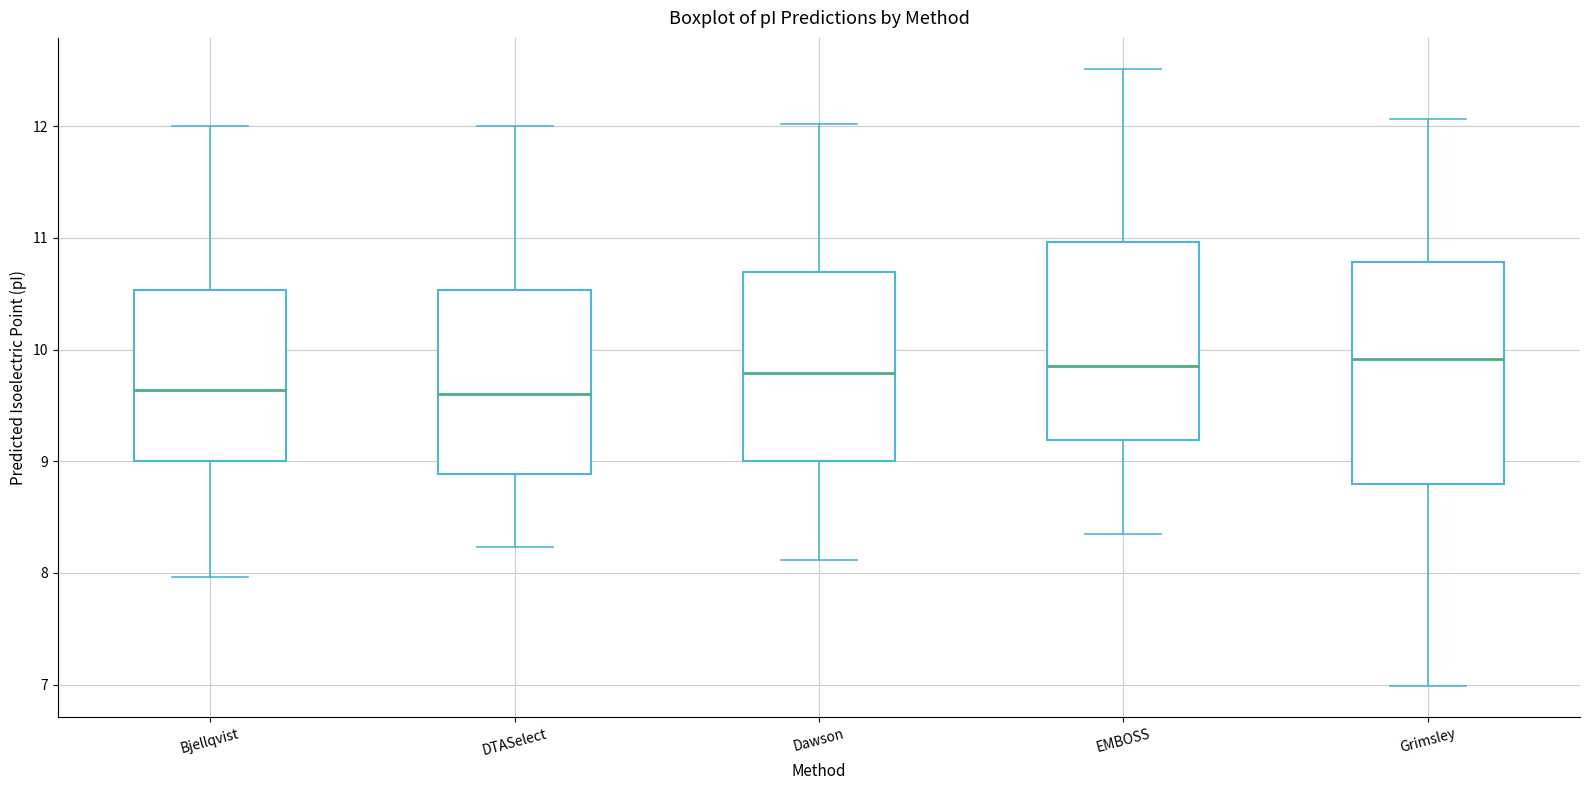

Reading left to right, read every box against the y-axis: the position of its median line, the range the box covers, and the ends of its whiskers. The values are not printed on the chart, so give them approximately, as read against the axis.

Bjellqvist: median 9.6, box 9.0 to 10.5, whiskers 8.0 to 12.0
DTASelect: median 9.6, box 8.9 to 10.5, whiskers 8.2 to 12.0
Dawson: median 9.8, box 9.0 to 10.7, whiskers 8.1 to 12.0
EMBOSS: median 9.9, box 9.2 to 11.0, whiskers 8.3 to 12.5
Grimsley: median 9.9, box 8.8 to 10.8, whiskers 7.0 to 12.1